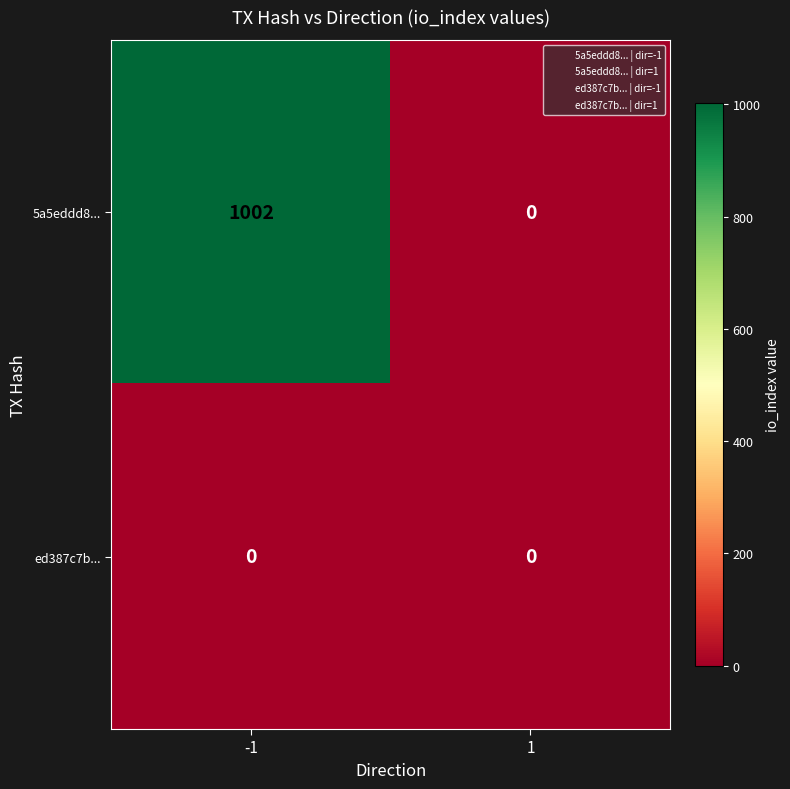

How many categories are shown in the chart?

2